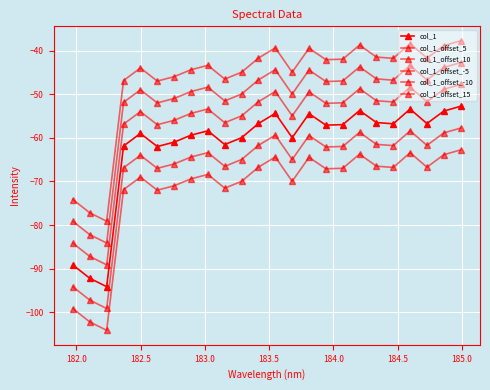

Reading left to right, list all the values displayed in this chart.

col_1: -89.1	-92.2	-94.1	-61.9	-59.0	-62.0	-61.0	-59.4	-58.4	-61.5	-60.0	-56.7	-54.4	-60.0	-54.5	-57.1	-57.0	-53.7	-56.5	-56.8	-53.4	-56.7	-53.9	-52.8
col_1_offset_5: -84.1	-87.2	-89.1	-56.9	-54.0	-57.0	-56.0	-54.4	-53.4	-56.5	-55.0	-51.7	-49.4	-55.0	-49.5	-52.1	-52.0	-48.7	-51.5	-51.8	-48.4	-51.7	-48.9	-47.8
col_1_offset_10: -79.1	-82.2	-84.1	-51.9	-49.0	-52.0	-51.0	-49.4	-48.4	-51.5	-50.0	-46.7	-44.4	-50.0	-44.5	-47.1	-47.0	-43.7	-46.5	-46.8	-43.4	-46.7	-43.9	-42.8
col_1_offset_-5: -94.1	-97.2	-99.1	-66.9	-64.0	-67.0	-66.0	-64.4	-63.4	-66.5	-65.0	-61.7	-59.4	-65.0	-59.5	-62.1	-62.0	-58.7	-61.5	-61.8	-58.4	-61.7	-58.9	-57.8
col_1_offset_-10: -99.1	-102.2	-104.1	-71.9	-69.0	-72.0	-71.0	-69.4	-68.4	-71.5	-70.0	-66.7	-64.4	-70.0	-64.5	-67.1	-67.0	-63.7	-66.5	-66.8	-63.4	-66.7	-63.9	-62.8
col_1_offset_15: -74.1	-77.2	-79.1	-46.9	-44.0	-47.0	-46.0	-44.4	-43.4	-46.5	-45.0	-41.7	-39.4	-45.0	-39.5	-42.1	-42.0	-38.7	-41.5	-41.8	-38.4	-41.7	-38.9	-37.8